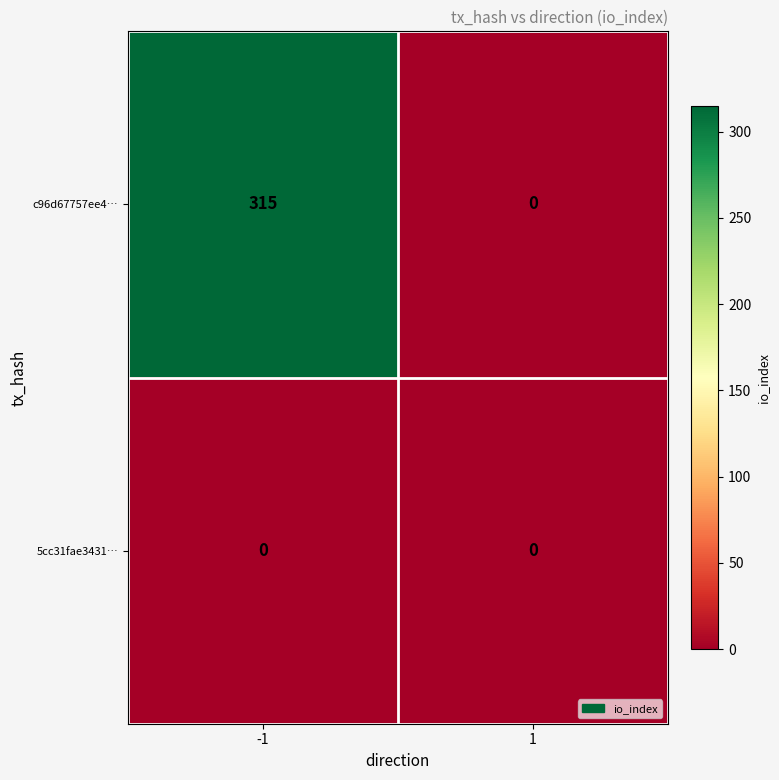

At which category is the sum across all series the highest?

-1